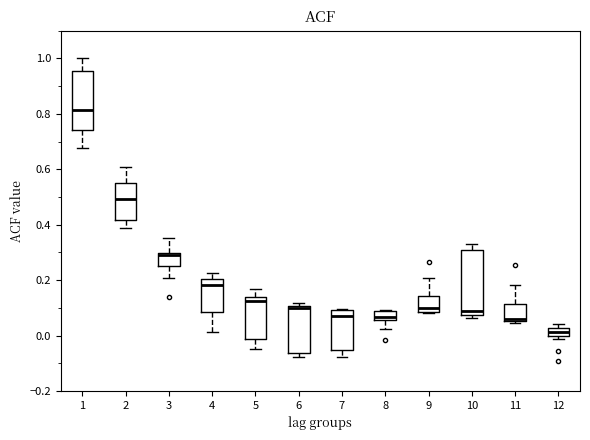

Where does the upper whisker of the box at x = 11 end on the y-axis? The values are not printed on the chart, so give them approximately, as read against the axis.

0.18